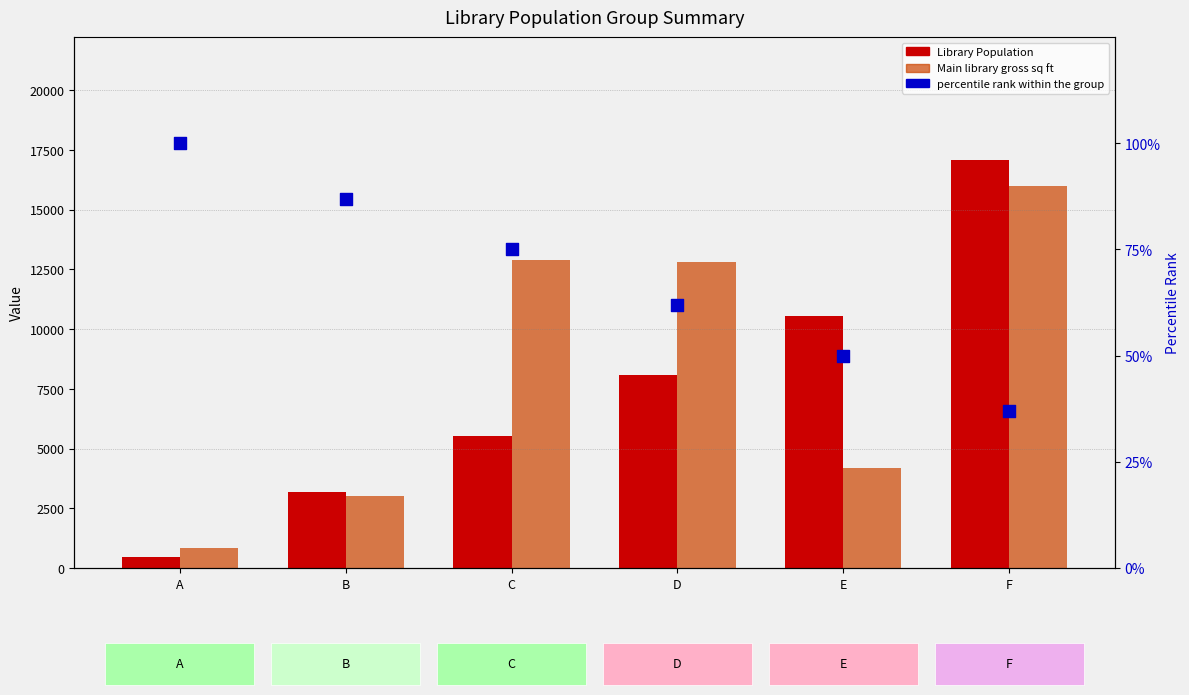

Which series has the largest total across all categories?

Gross Sq Ft